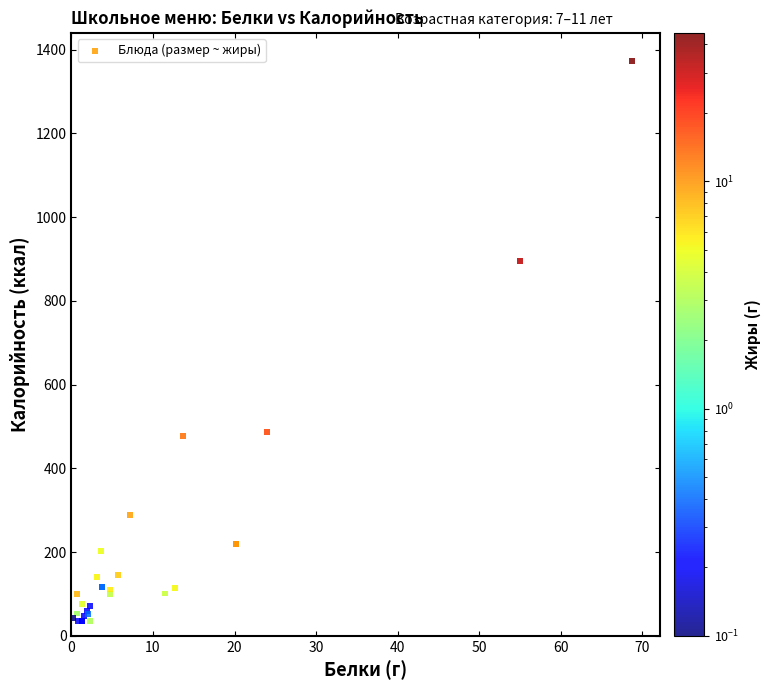

What Y value in the scatter plot is closest to 699?

894.8